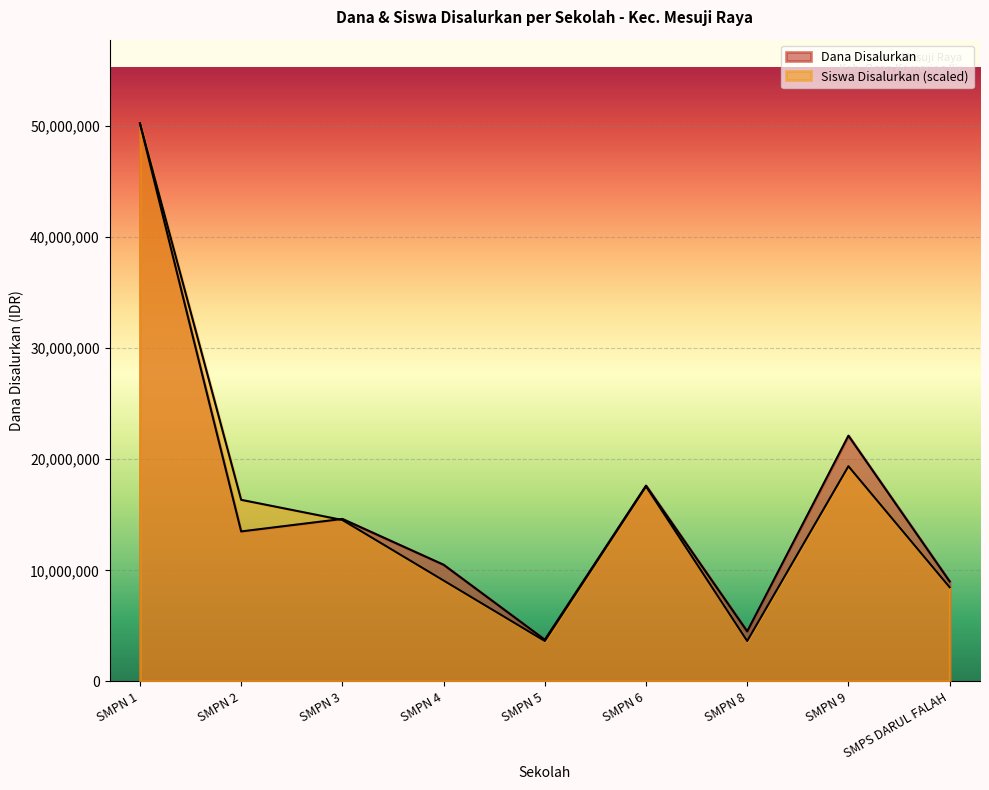

Count the number of data series in this chart.

2